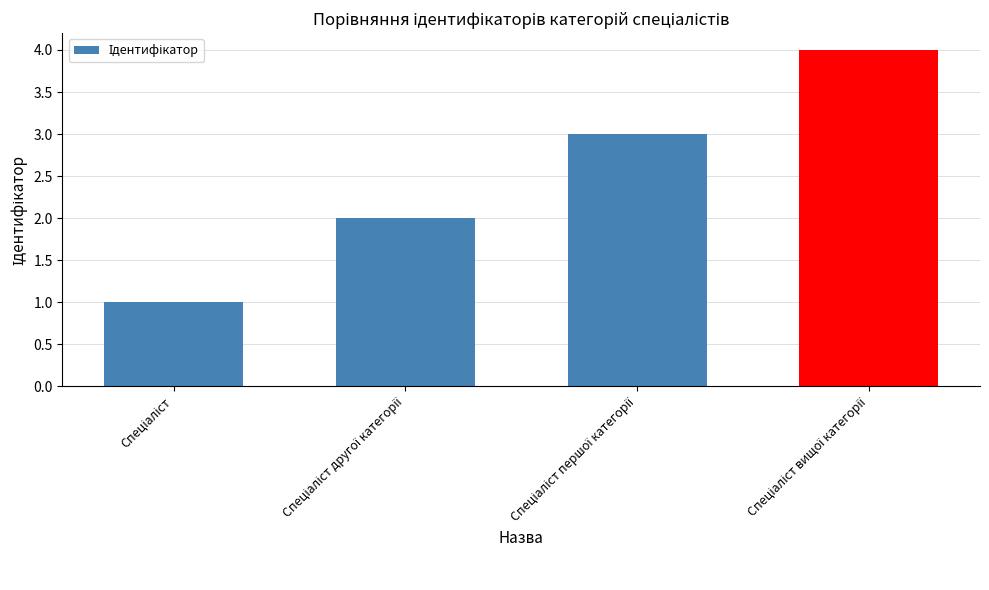

How many data points does each series have?

4